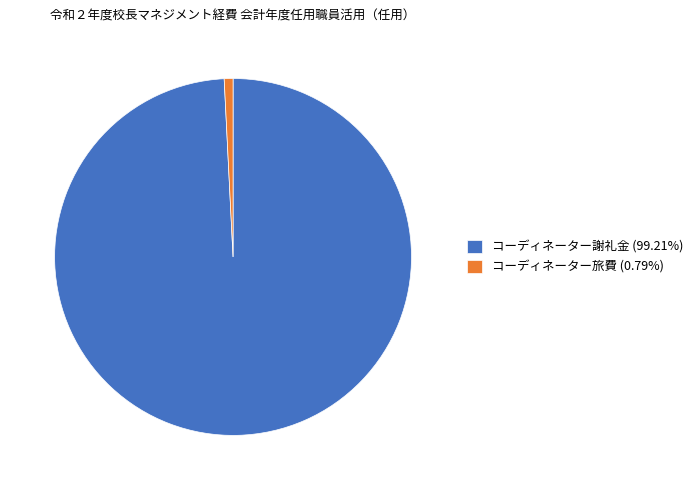

Is there a majority slice in this chart?

Yes